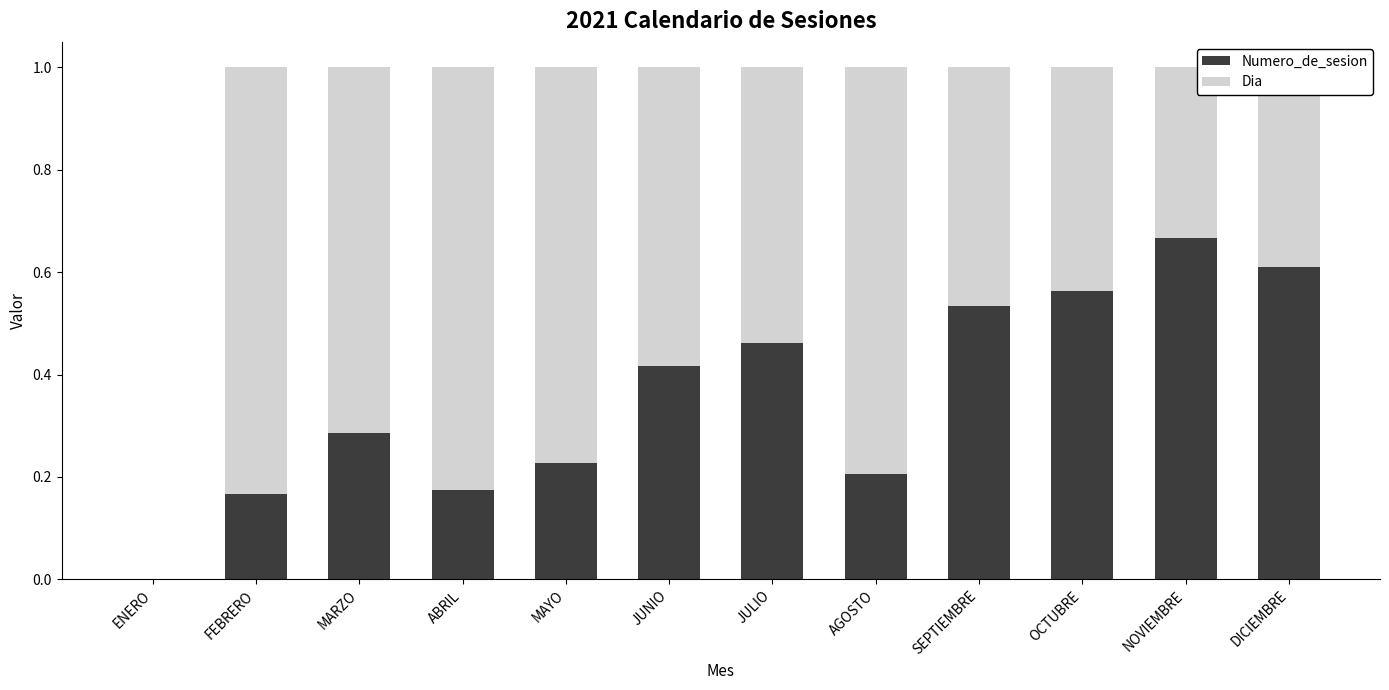

At which label does Numero_de_sesion reach its peak?

NOVIEMBRE